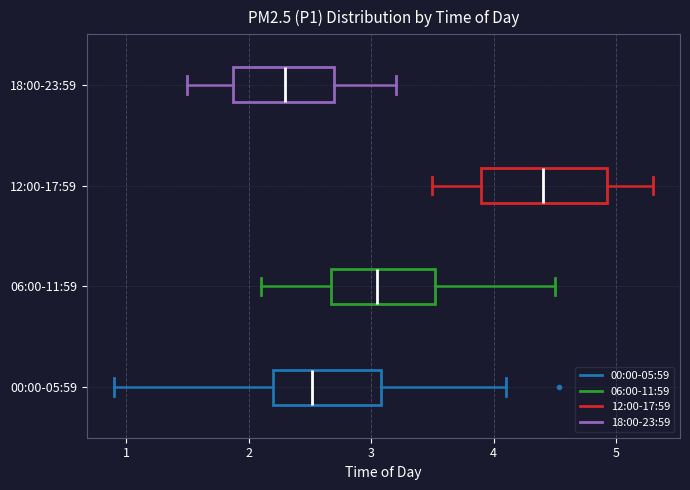

Where does the left whisker of the box for 00:00-05:59 end on the x-axis? The values are not printed on the chart, so give them approximately, as read against the axis.

0.9